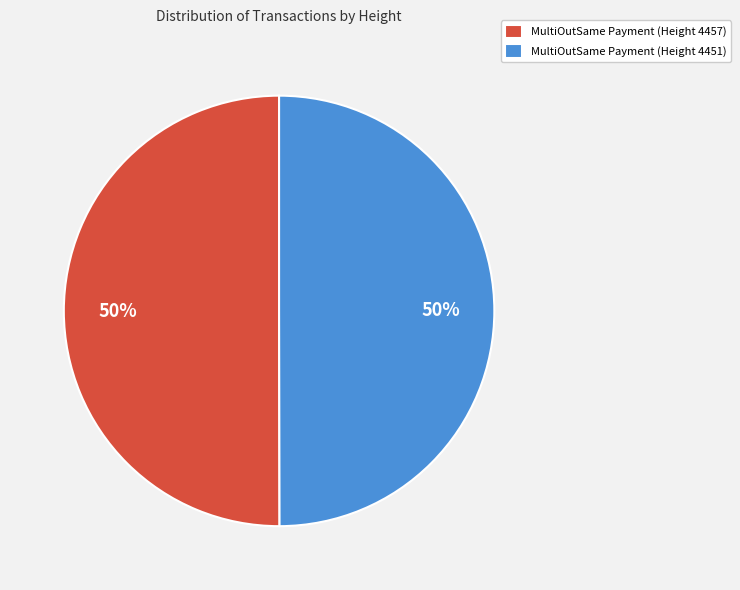

To the nearest percent, what portion does MultiOutSame Payment (Height 4451) represent?

50%